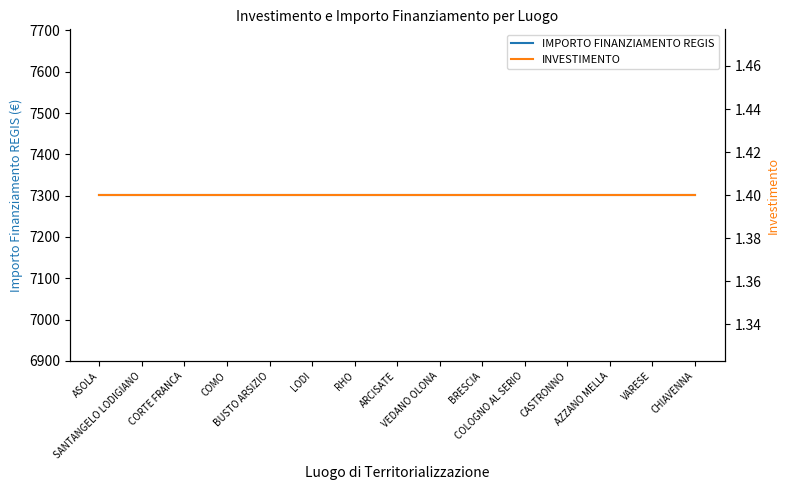

Does the chart have visible grid lines?

No